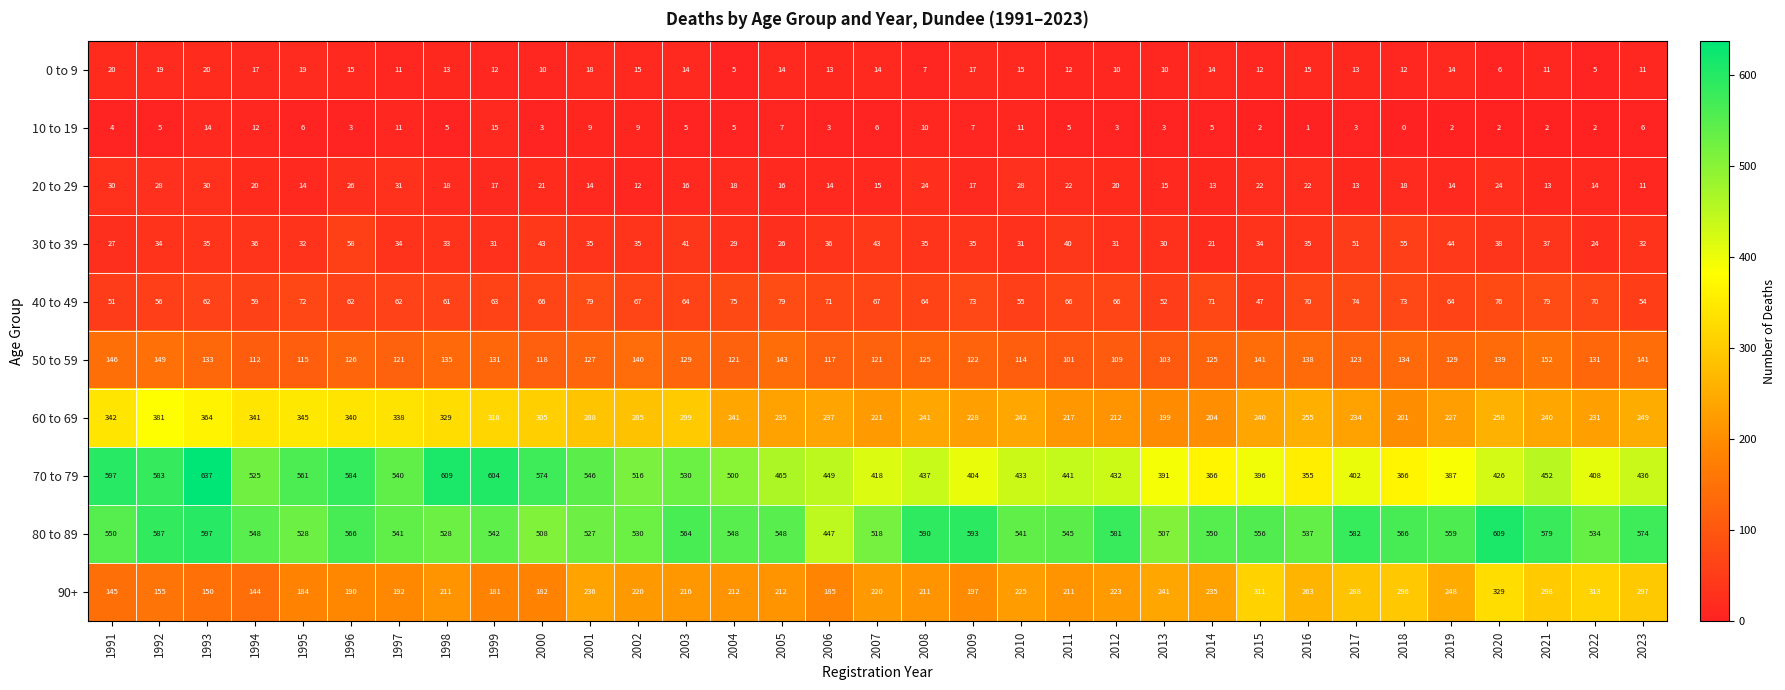

Is it true that 80 to 89 equals 123 at 1991?

False